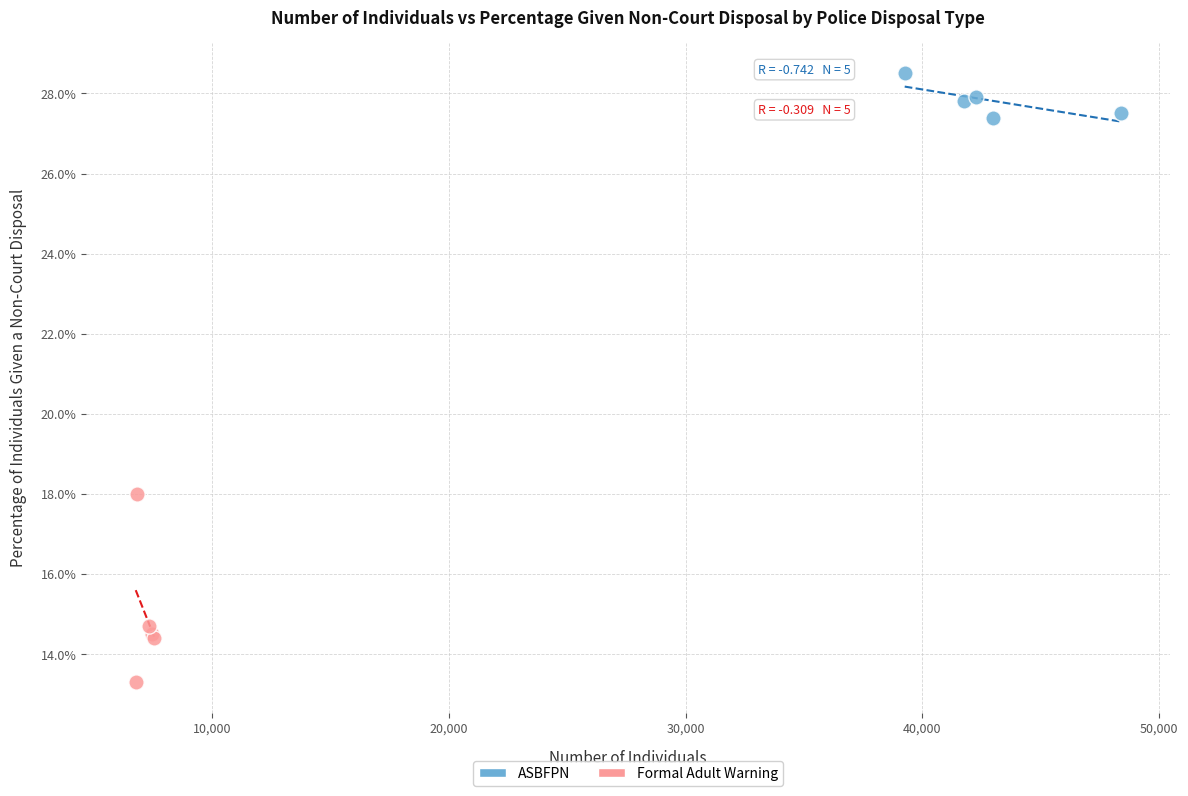

Which series reaches the maximum Y coordinate?

ASBFPN